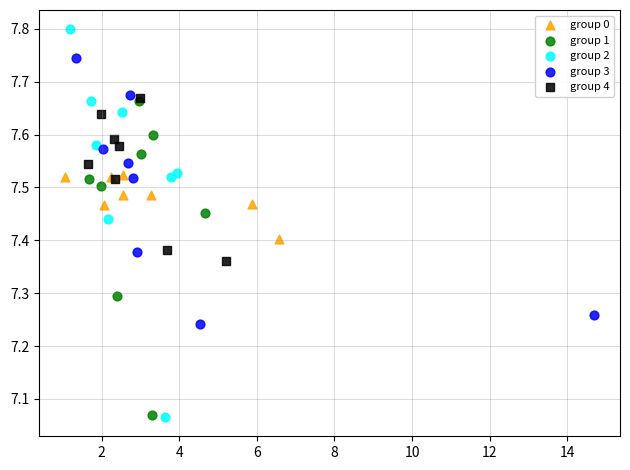

Which series has the widest spread of Y values?

group 2